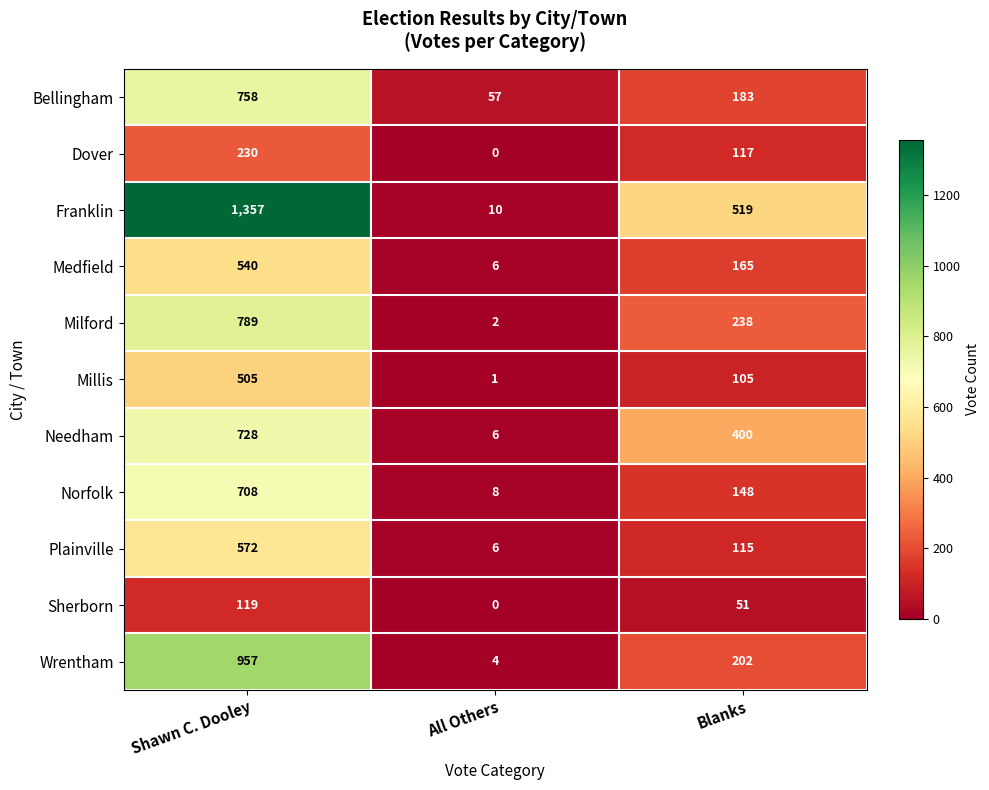

What is the sum of all Plainville values?

693